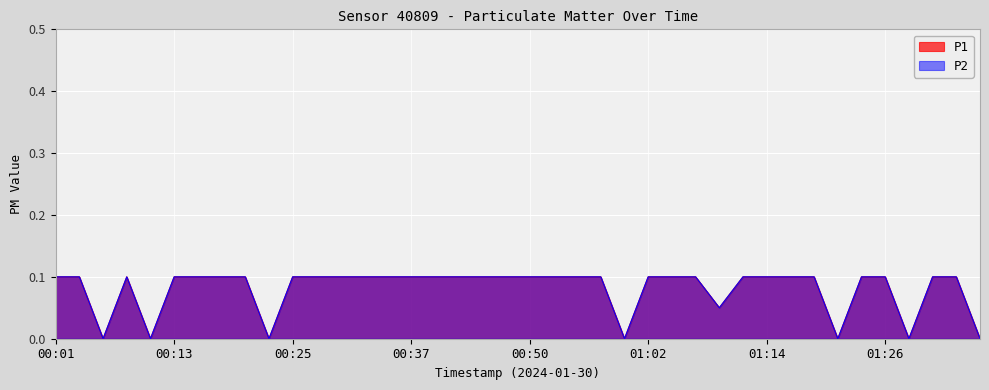

Reading right to left, what are all the values shown in this chart?

P1: 01:36=0.0	01:34=0.1	01:31=0.1	01:29=0.0	01:26=0.1	01:24=0.1	01:22=0.0	01:19=0.1	01:17=0.1	01:14=0.1	01:12=0.1	01:09=0.1	01:07=0.1	01:04=0.1	01:02=0.1	00:59=0.0	00:57=0.1	00:55=0.1	00:52=0.1	00:50=0.1	00:47=0.1	00:45=0.1	00:42=0.1	00:40=0.1	00:37=0.1	00:35=0.1	00:32=0.1	00:30=0.1	00:28=0.1	00:25=0.1	00:23=0.0	00:20=0.1	00:18=0.1	00:15=0.1	00:13=0.1	00:10=0.0	00:08=0.1	00:05=0.0	00:03=0.1	00:01=0.1
P2: 01:36=0.0	01:34=0.1	01:31=0.1	01:29=0.0	01:26=0.1	01:24=0.1	01:22=0.0	01:19=0.1	01:17=0.1	01:14=0.1	01:12=0.1	01:09=0.1	01:07=0.1	01:04=0.1	01:02=0.1	00:59=0.0	00:57=0.1	00:55=0.1	00:52=0.1	00:50=0.1	00:47=0.1	00:45=0.1	00:42=0.1	00:40=0.1	00:37=0.1	00:35=0.1	00:32=0.1	00:30=0.1	00:28=0.1	00:25=0.1	00:23=0.0	00:20=0.1	00:18=0.1	00:15=0.1	00:13=0.1	00:10=0.0	00:08=0.1	00:05=0.0	00:03=0.1	00:01=0.1